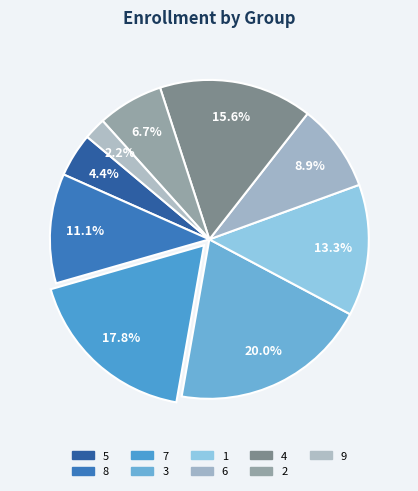

Count the number of slices in the pie.

9